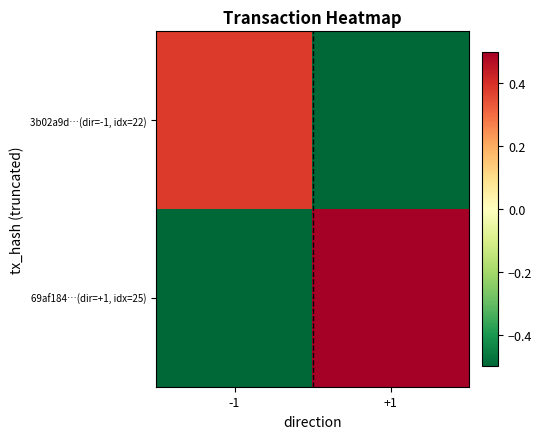

What is the smallest value displayed?

-0.5